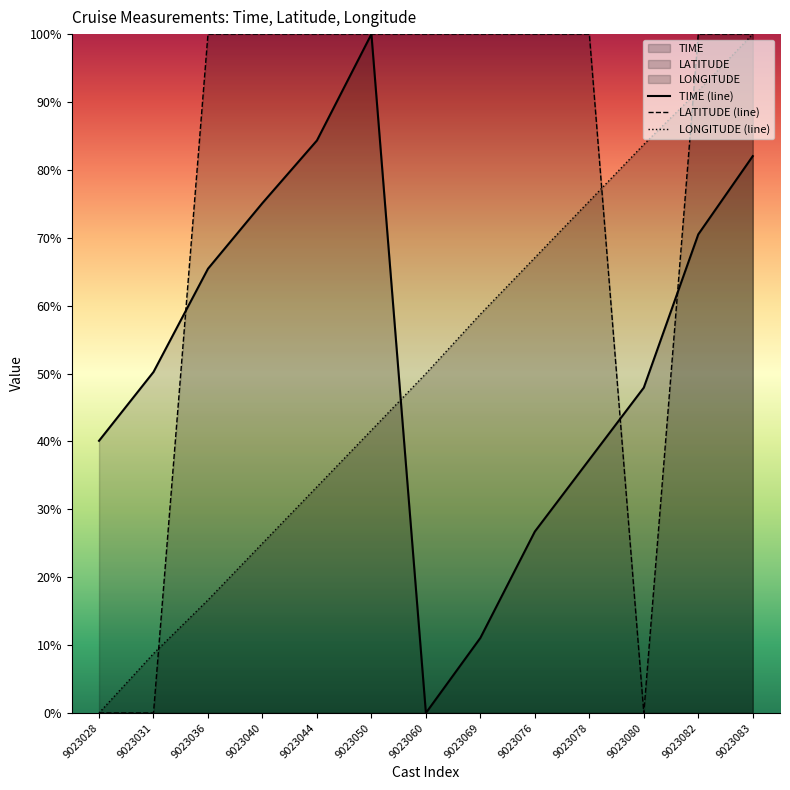

Reading left to right, what are all the values shown in this chart?

TIME (line): 9023028=40.1	9023031=50.2	9023036=65.4	9023040=75.1	9023044=84.3	9023050=100.0	9023060=0.0	9023069=11.1	9023076=26.7	9023078=37.3	9023080=47.9	9023082=70.5	9023083=82.0
LATITUDE (line): 9023028=0.0	9023031=0.0	9023036=100.0	9023040=100.0	9023044=100.0	9023050=100.0	9023060=100.0	9023069=100.0	9023076=100.0	9023078=100.0	9023080=0.0	9023082=100.0	9023083=100.0
LONGITUDE (line): 9023028=0.0	9023031=8.7	9023036=16.6	9023040=25.0	9023044=33.3	9023050=41.6	9023060=50.0	9023069=58.7	9023076=67.1	9023078=75.4	9023080=83.7	9023082=91.6	9023083=100.0